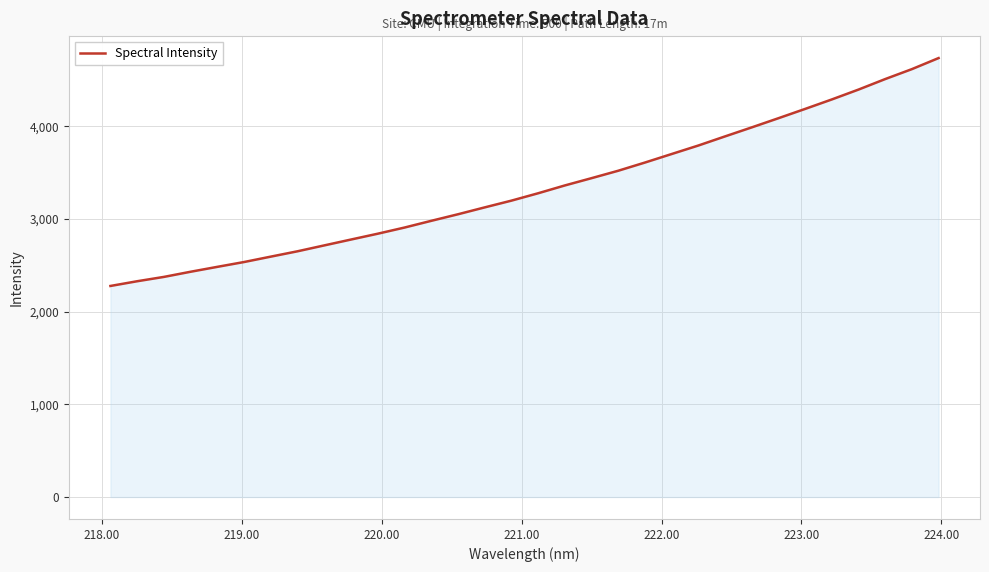

What is the minimum value shown in the chart?

2276.7